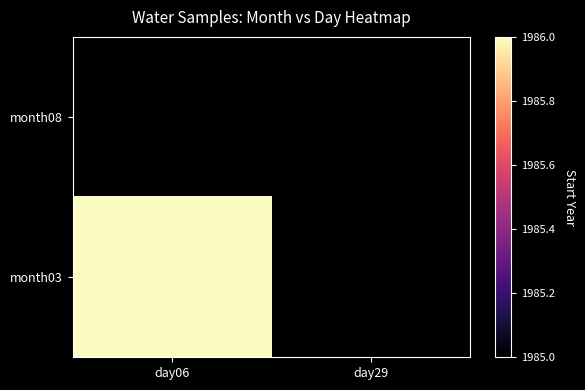

True or false: month08 has a value of 905.4 at day06.

False